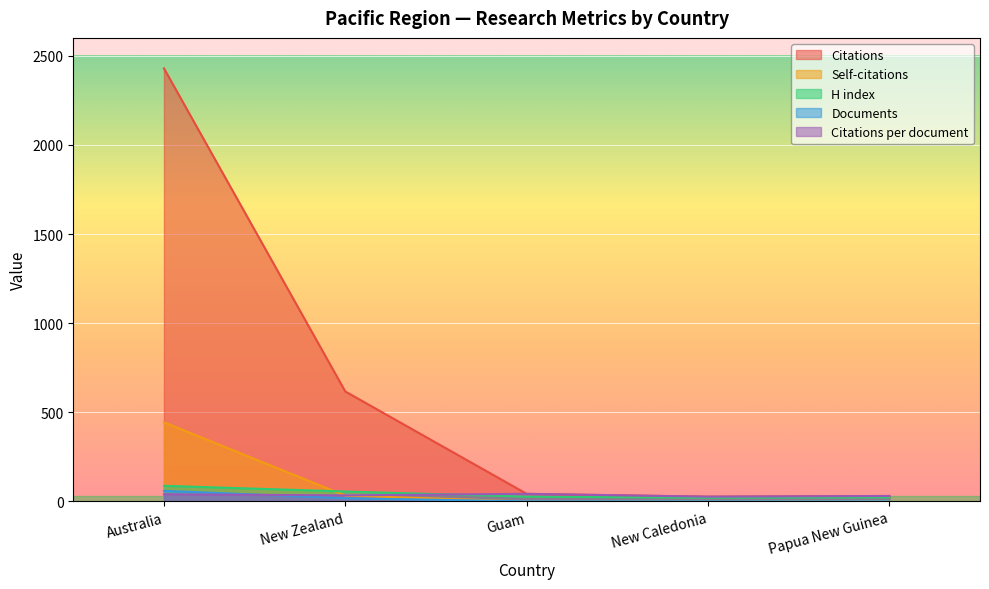

In Citations per document, how many points are lower than both neighbors (excluding endpoints)?

2